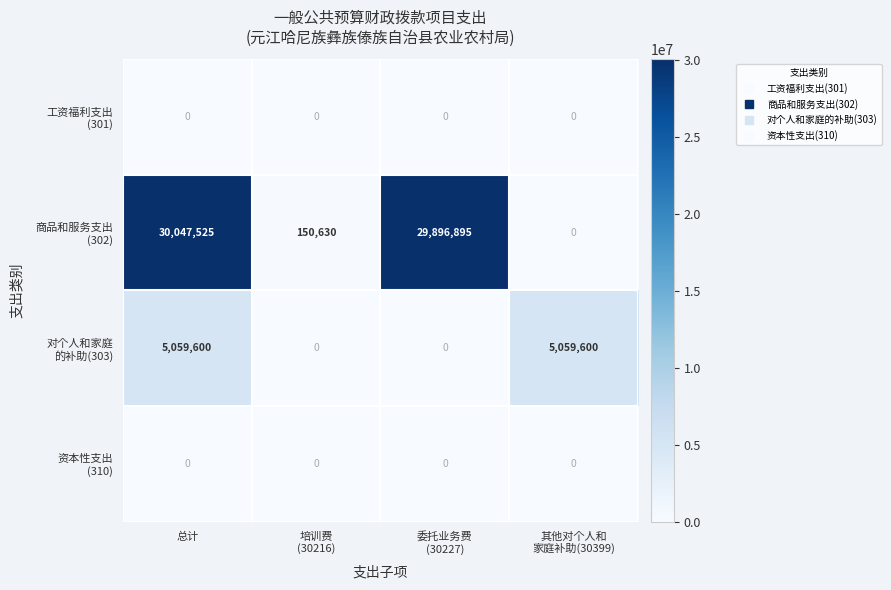

What is the spread (max minus min) of values at 总计?

30047525